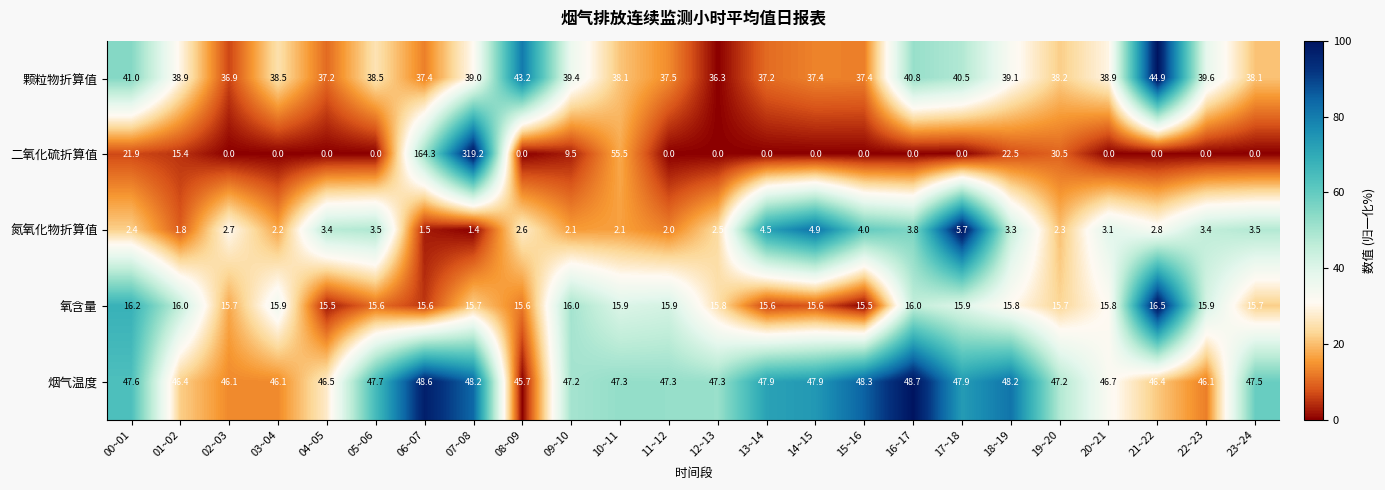

Count the number of data series in this chart.

5